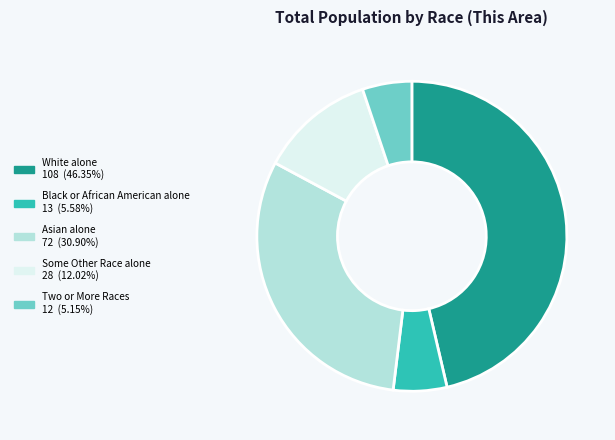

What is the largest slice in the pie chart?

White alone